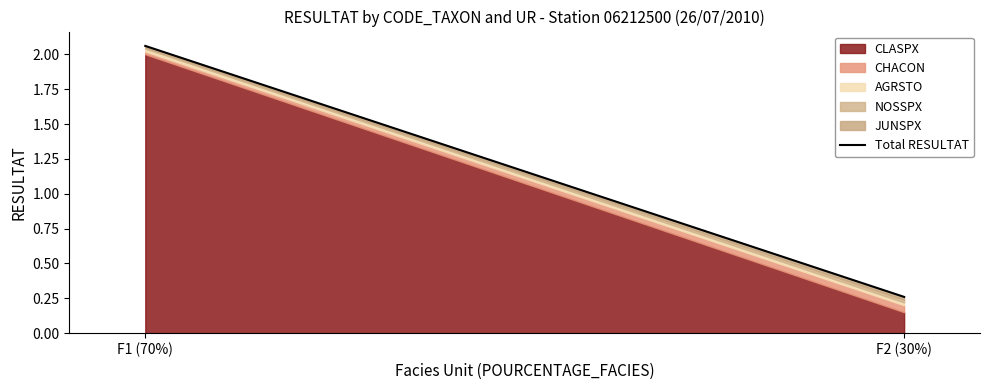

List the labels in order of value, largest first.

F1 (70%), F2 (30%)